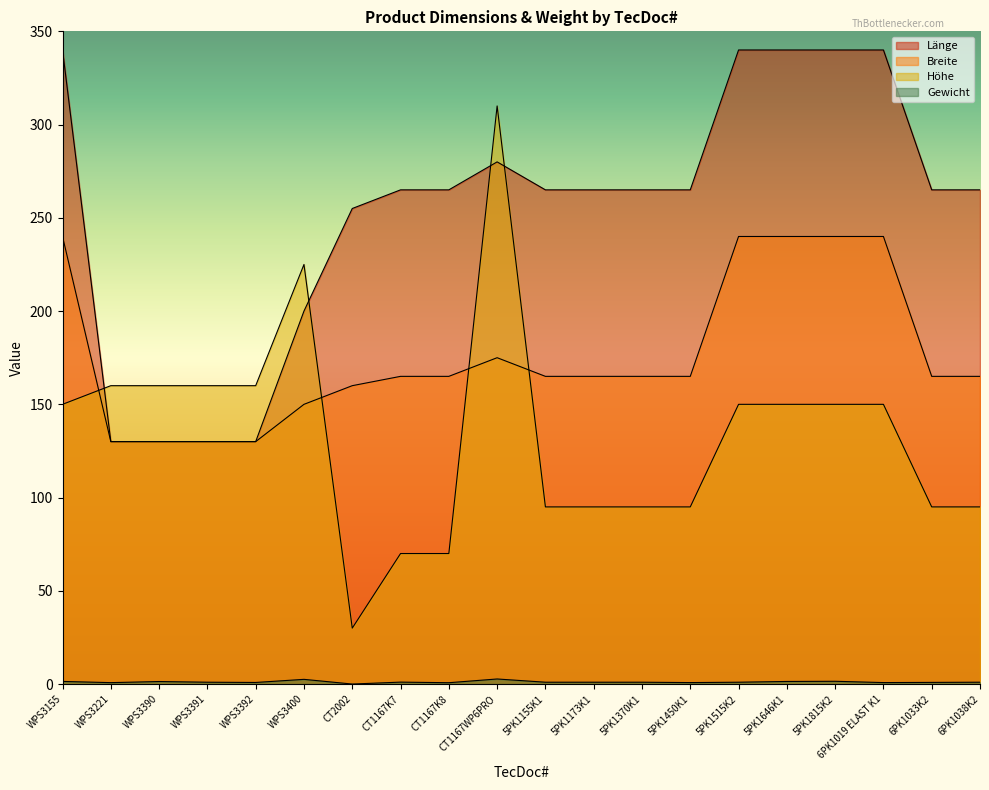

What position from the left is 5PK1370K1?

13